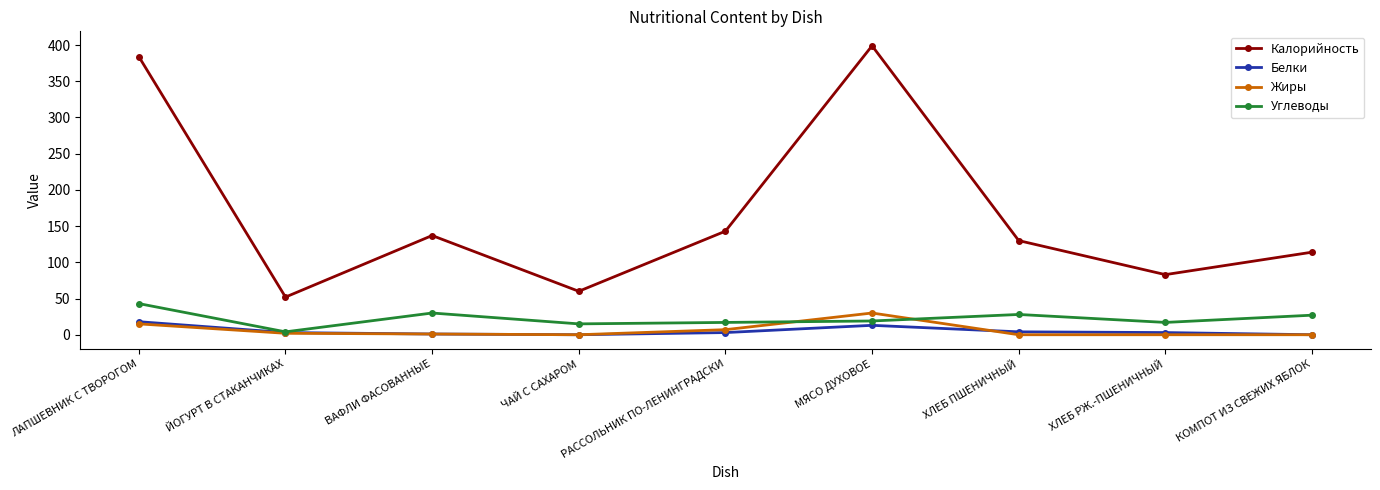

What value does the Калорийность series have at ЙОГУРТ В СТАКАНЧИКАХ?

52